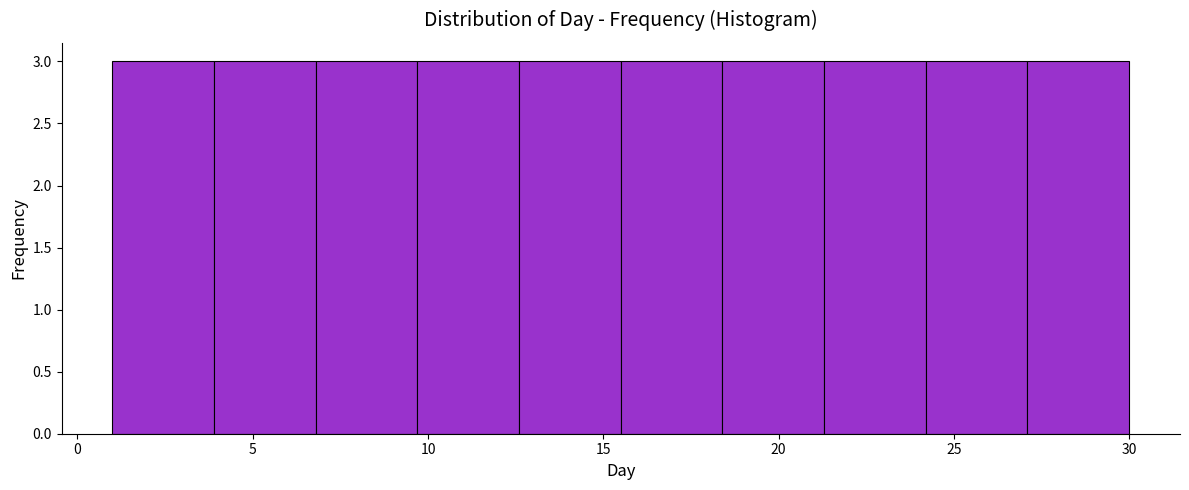

Reading left to right, list every bar in this chart as the range it spans on the x-axis followed by its height. Neither the bar edges nor the heights are printed on the chart, so give them approximately, as read against the axes.

1.0 to 3.9: 3
3.9 to 6.8: 3
6.8 to 9.7: 3
9.7 to 12.6: 3
12.6 to 15.5: 3
15.5 to 18.4: 3
18.4 to 21.3: 3
21.3 to 24.2: 3
24.2 to 27.1: 3
27.1 to 30.0: 3